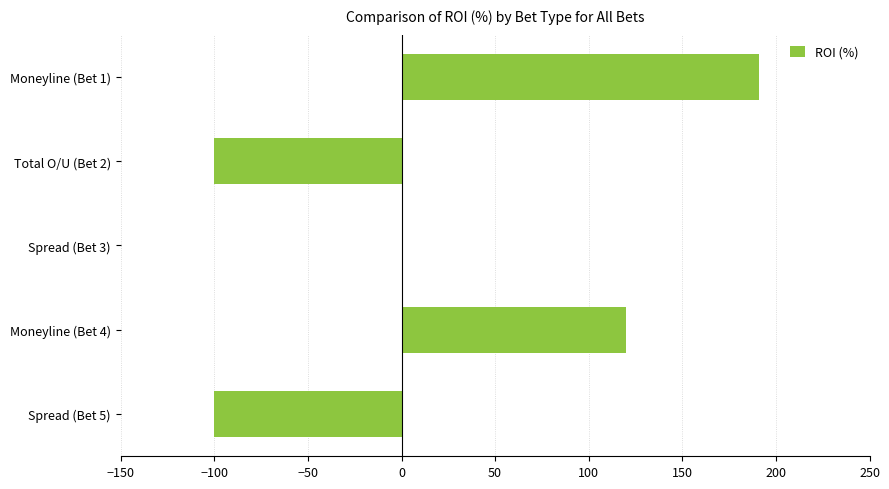

At which label is the value closest to 45?

Spread (Bet 3)